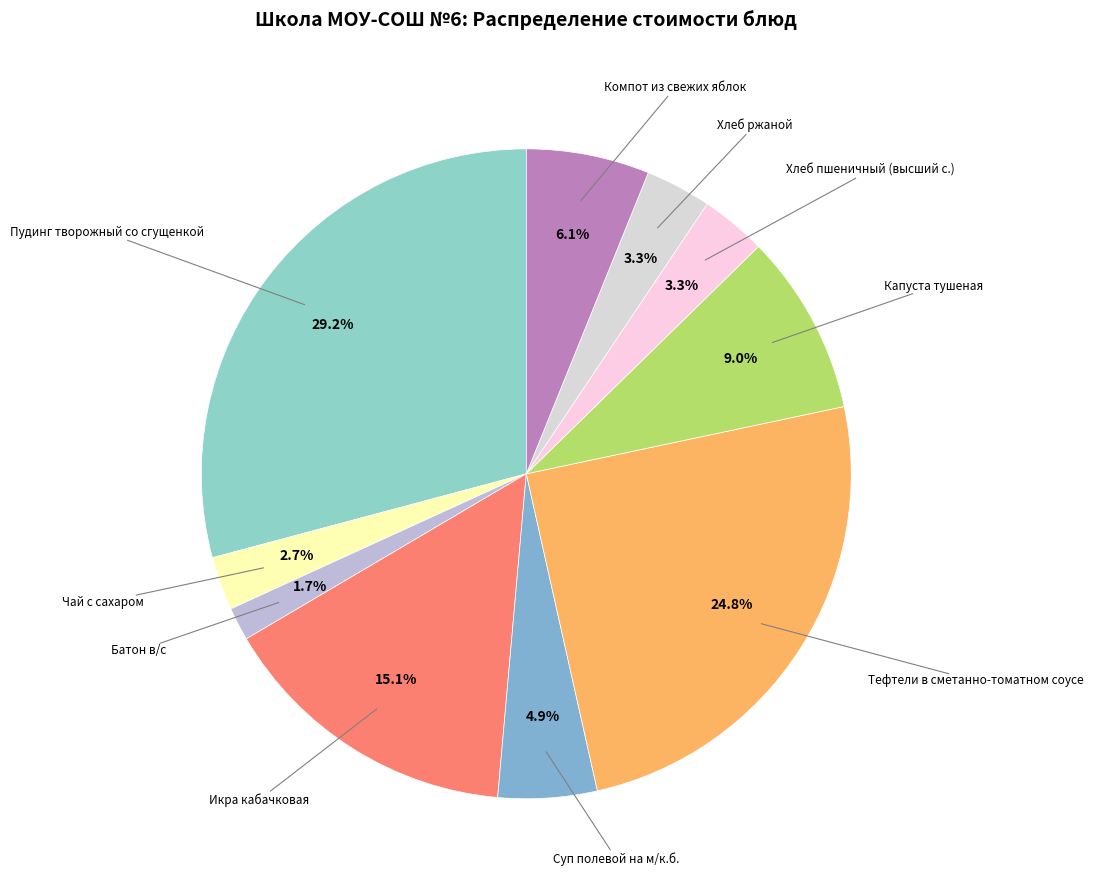

Is there any slice that represents more than half of the pie?

No